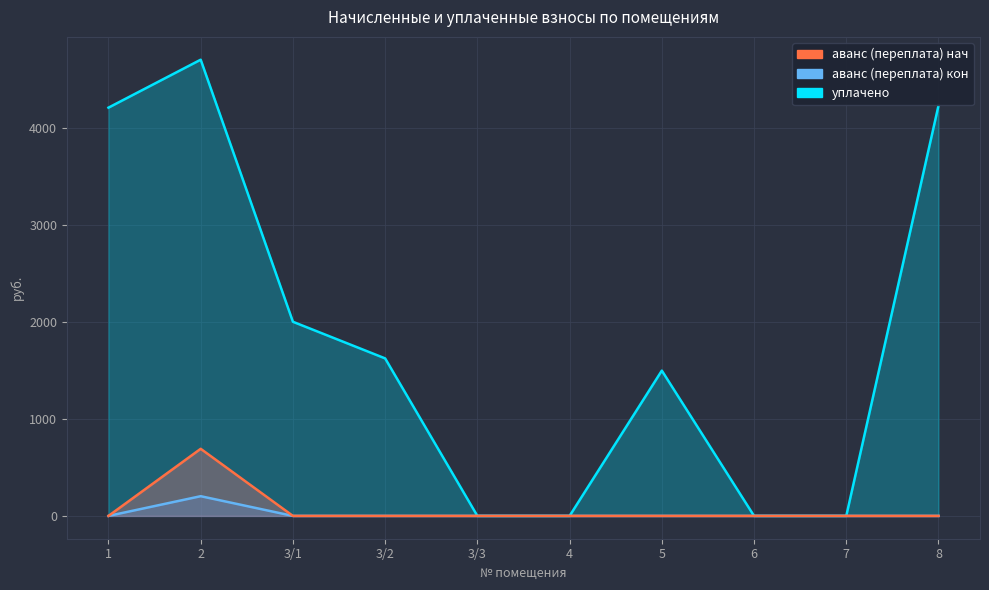

Which series has the largest total across all categories?

уплачено